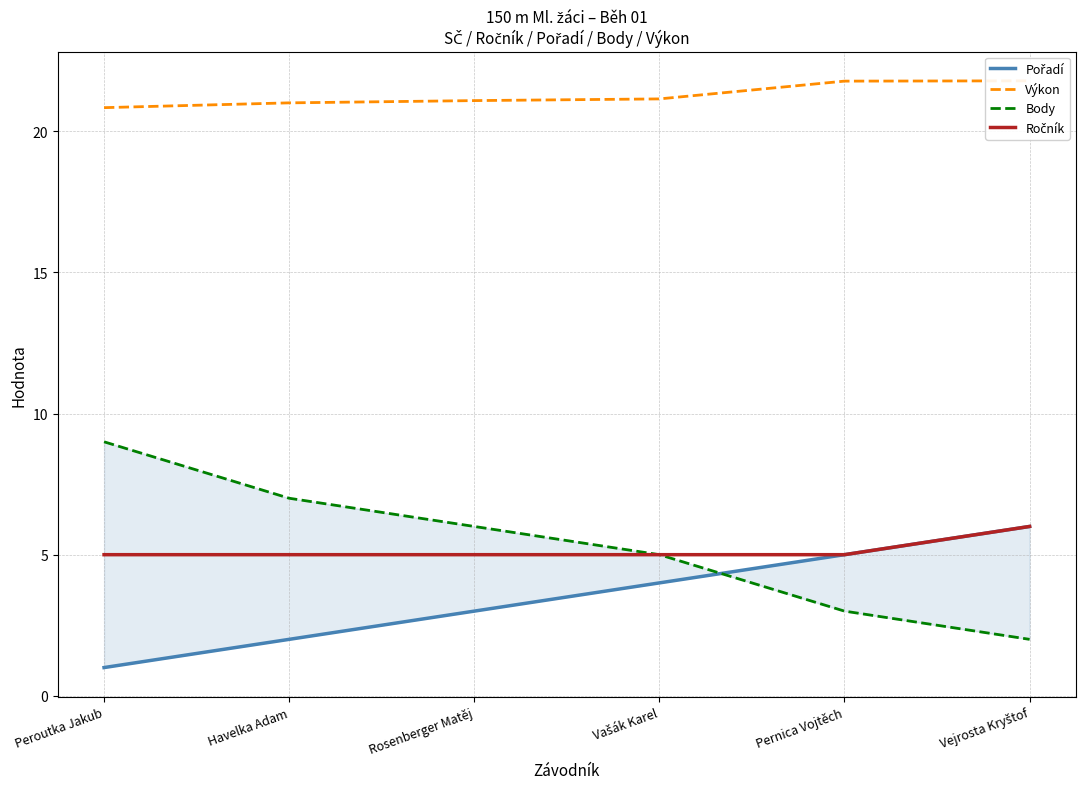

How many data points in Body are above 6?

2